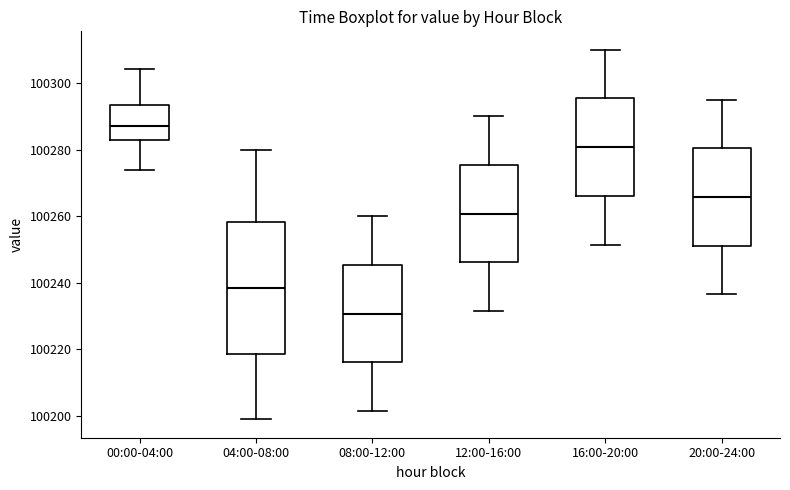

Comparing the boxes themselves (not the whiskers), which one is the tallest?

04:00-08:00